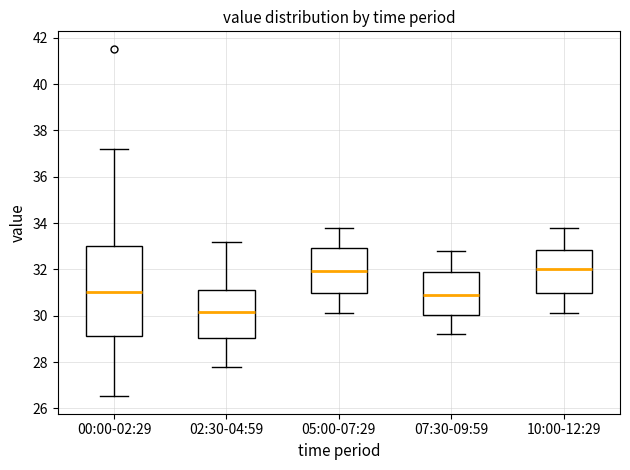

Reading left to right, transcribe this box plot: for each box, give where its median line is, the range the box spans, and where its two whiskers end, as read against the y-axis. The values are not printed on the chart, so give them approximately, as read against the axis.

00:00-02:29: median 31.0, box 29.2 to 33.0, whiskers 26.6 to 37.2
02:30-04:59: median 30.2, box 29.0 to 31.2, whiskers 27.8 to 33.2
05:00-07:29: median 32.0, box 31.0 to 33.0, whiskers 30.2 to 33.8
07:30-09:59: median 31.0, box 30.0 to 31.8, whiskers 29.2 to 32.8
10:00-12:29: median 32.0, box 31.0 to 32.8, whiskers 30.2 to 33.8